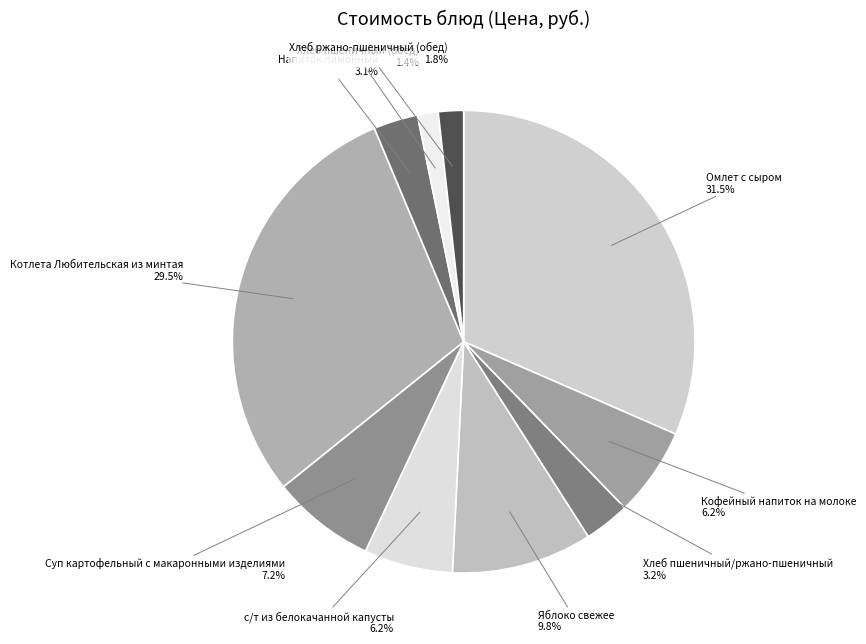

What portion of the pie excludes Яблоко свежее?

90.2%